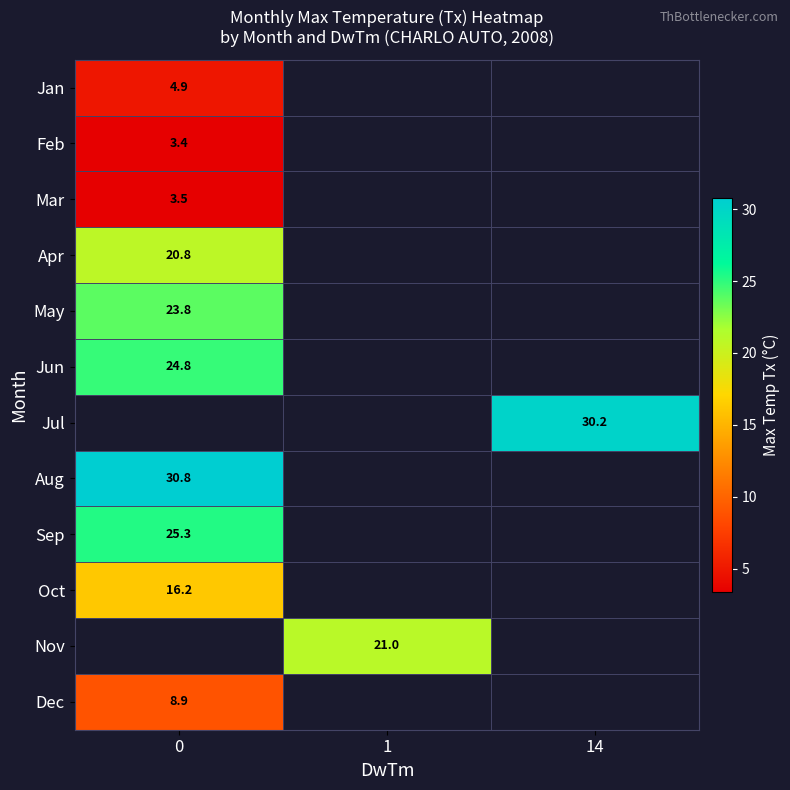

At how many categories does at least one series exceed 9?

3